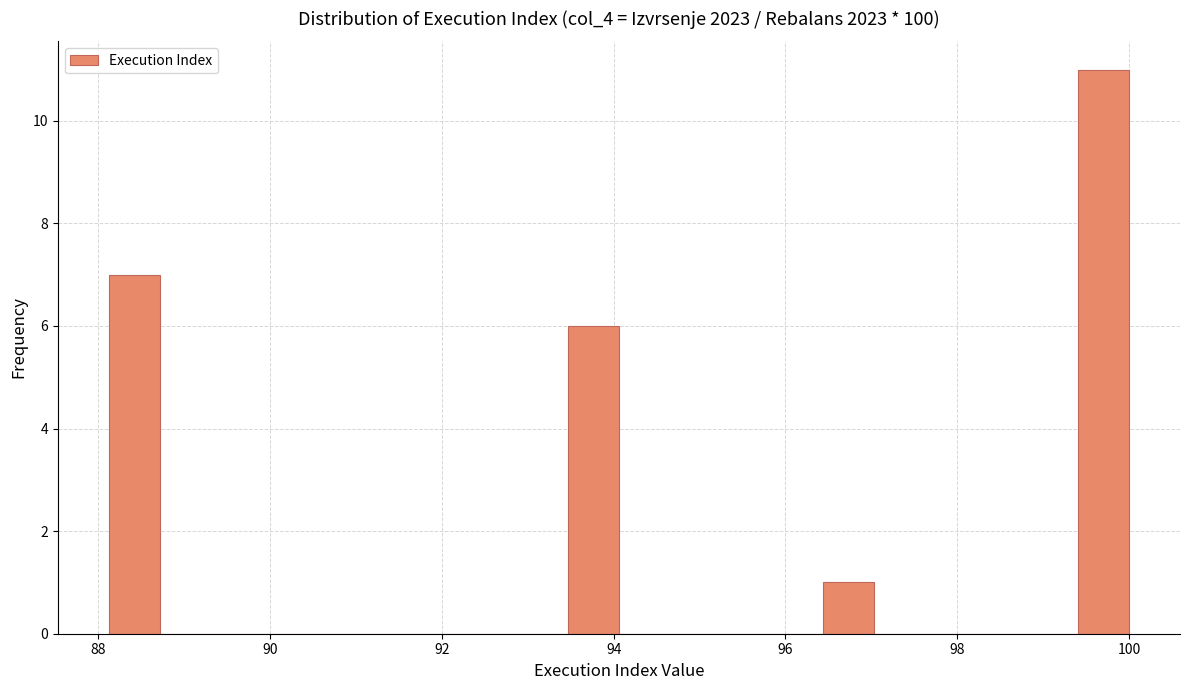

Read against the x-axis, roughly where is the centre of the tallest bar?

99.8